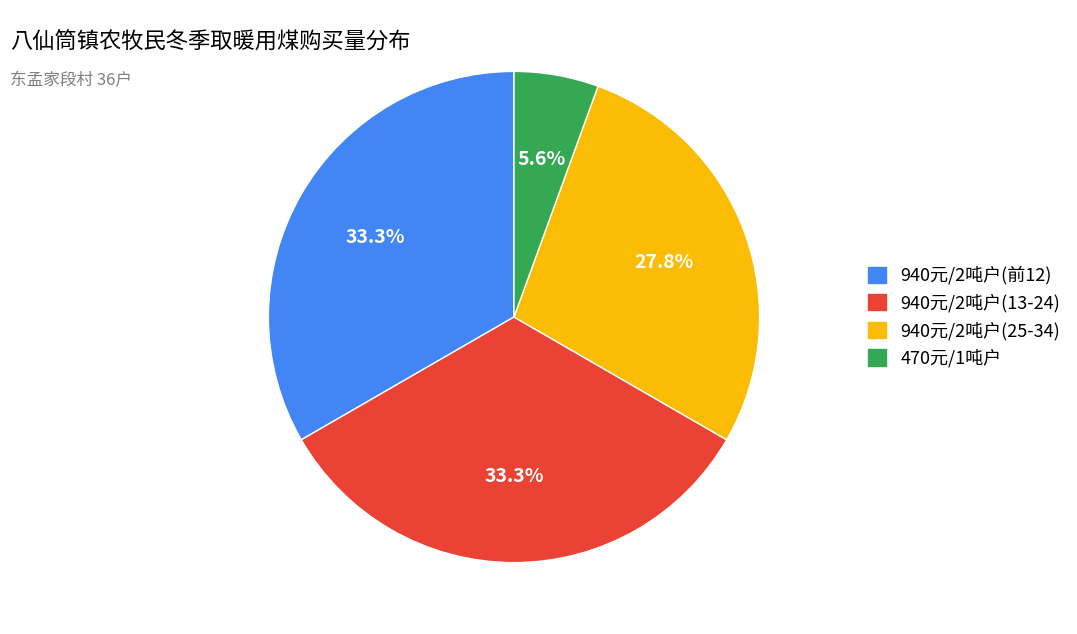

Does any single category account for the majority?

No